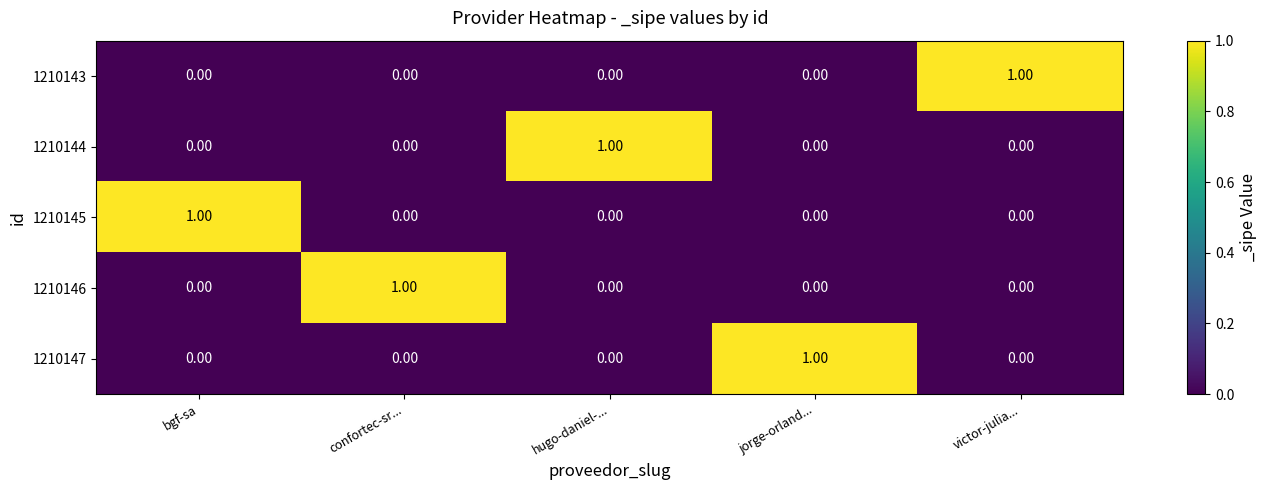

At how many categories does at least one series exceed 0?

5